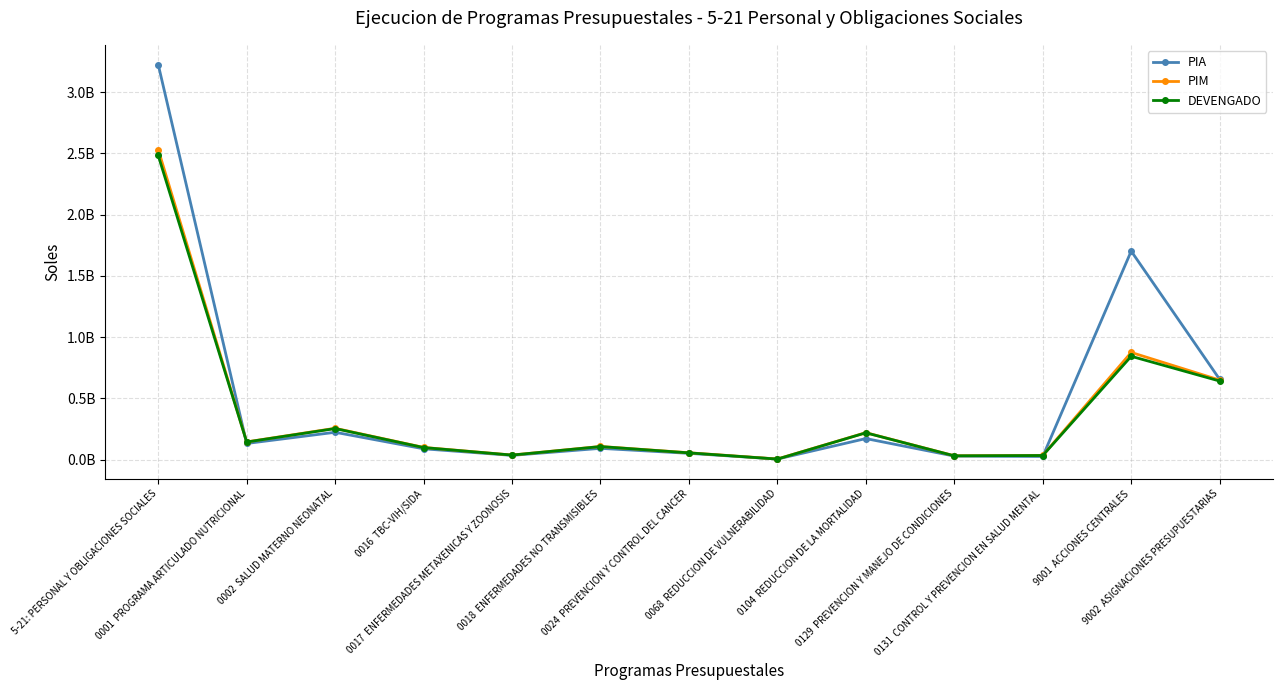

Reading left to right, what are all the values shown in this chart?

PIA: 3224021646	133155539	224469300	89595931	35954210	93385818	52635058	6041484	173108206	30209571	27086715	1702122891	656256923
PIM: 2530721260	146008031	256957565	100968226	38689743	108643604	57370712	6560282	221193463	32704961	35663139	875740556	650220978
DEVENGADO: 2482246576	145056757	254776347	99769068	38418650	107836686	56555930	5756531	220127200	32380821	34855056	844348797	642364733